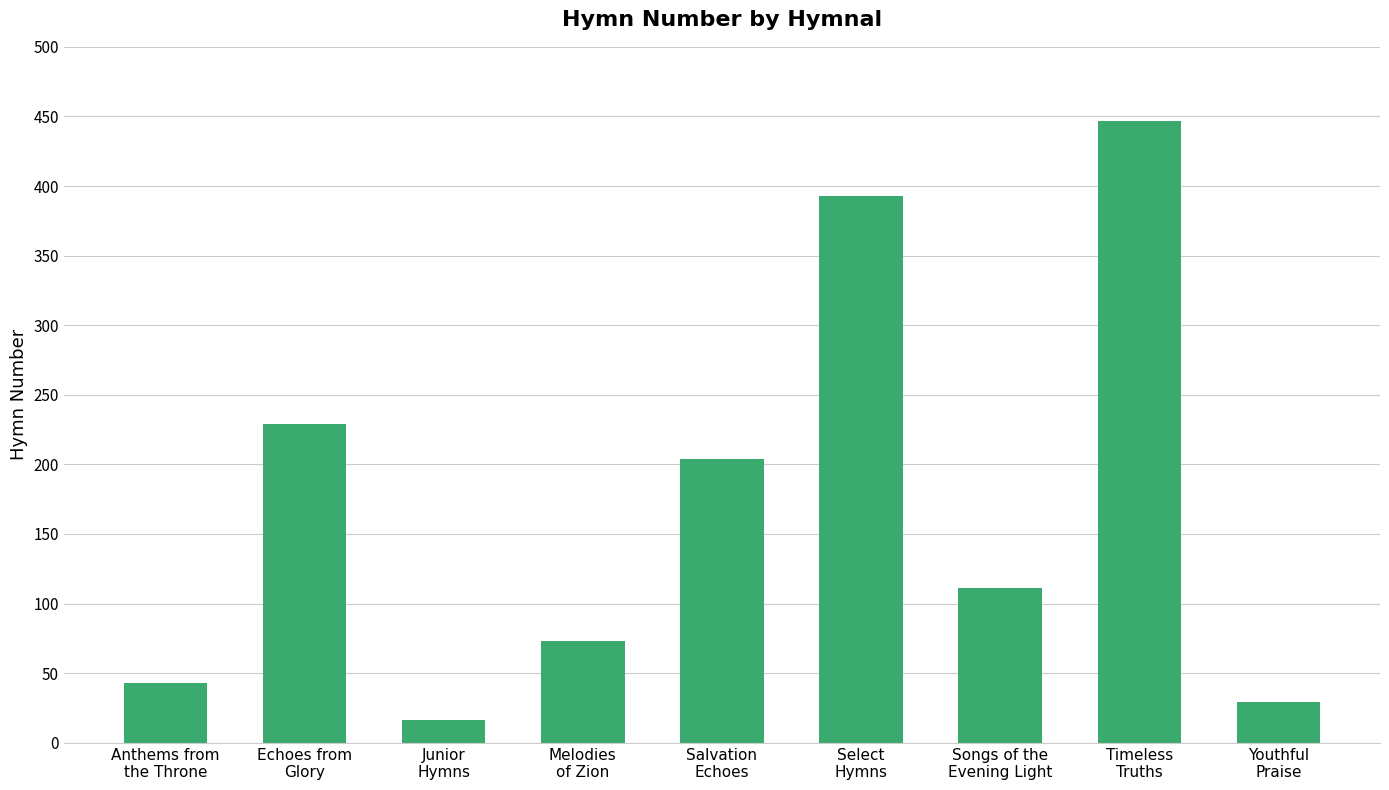

How many categories are shown in the chart?

9